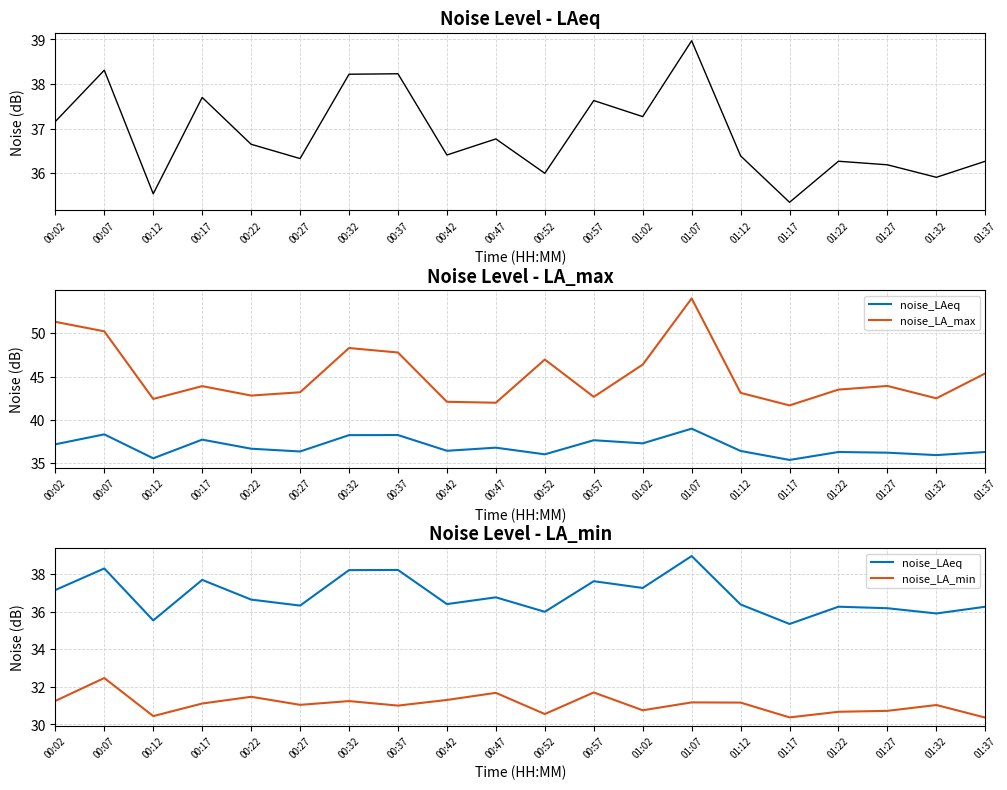

How many lines are shown in the chart?

3